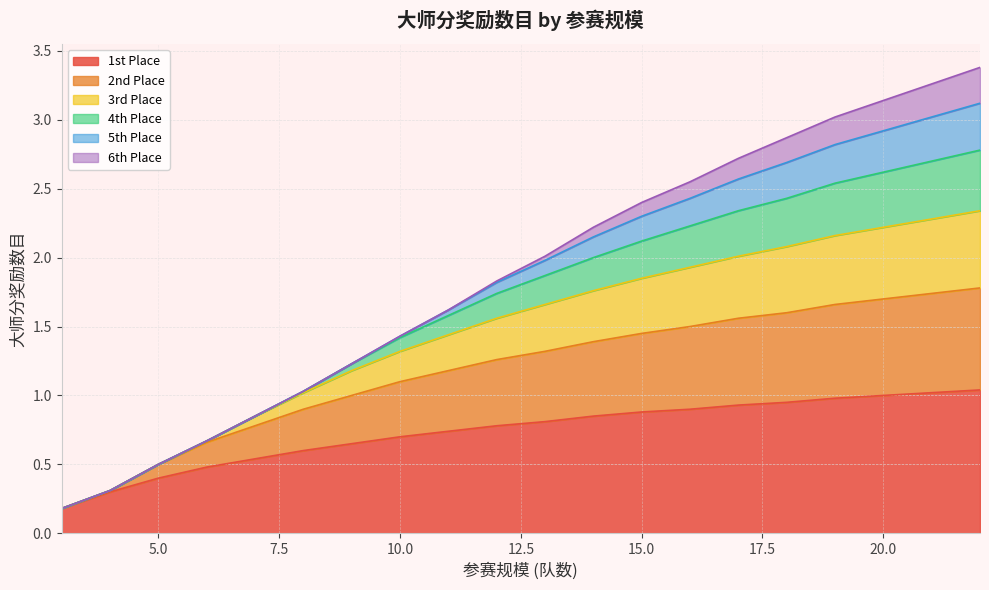

The value of 4th Place at 14 is 0.9. True or false?

False